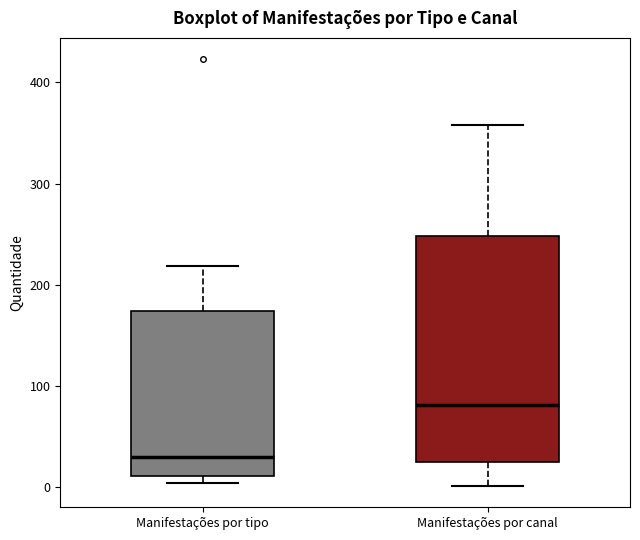

Where does the upper whisker of the box for Manifestações por tipo end on the y-axis? The values are not printed on the chart, so give them approximately, as read against the axis.

220